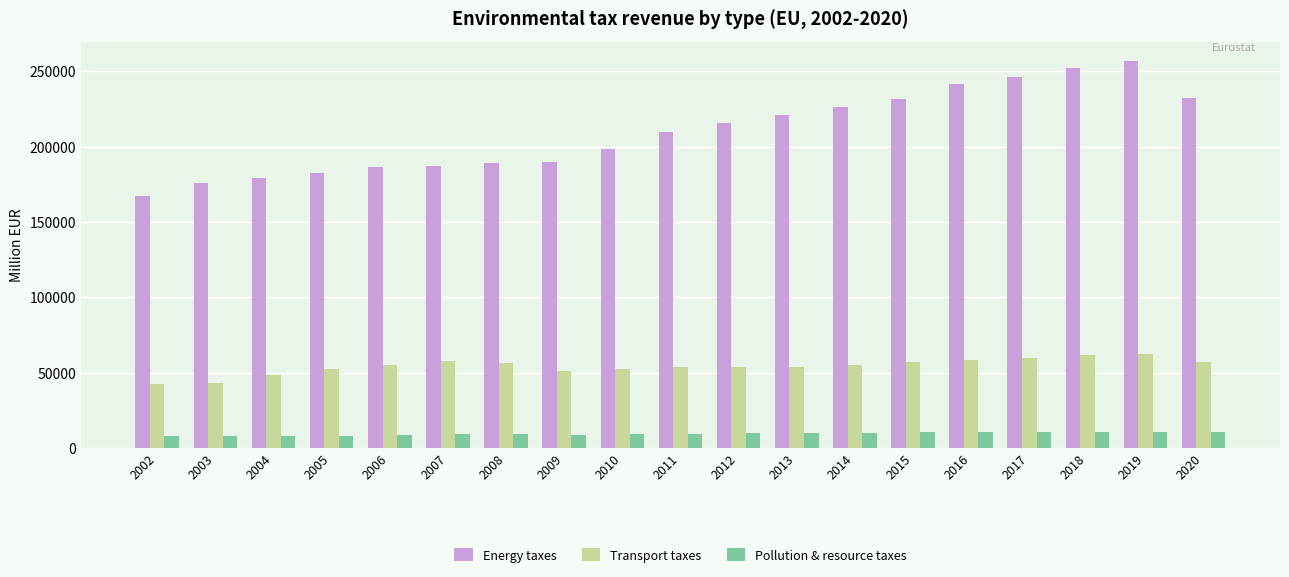

The value of Transport taxes at 2007 is 57787.6. True or false?

True